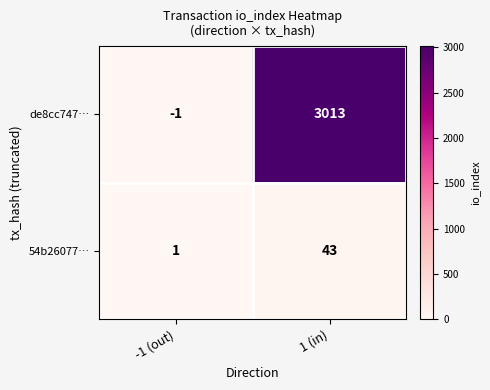

Reading left to right, transcribe all the data shown in this chart.

de8cc747…: -1 (out)=-1	1 (in)=3013
54b26077…: -1 (out)=1	1 (in)=43